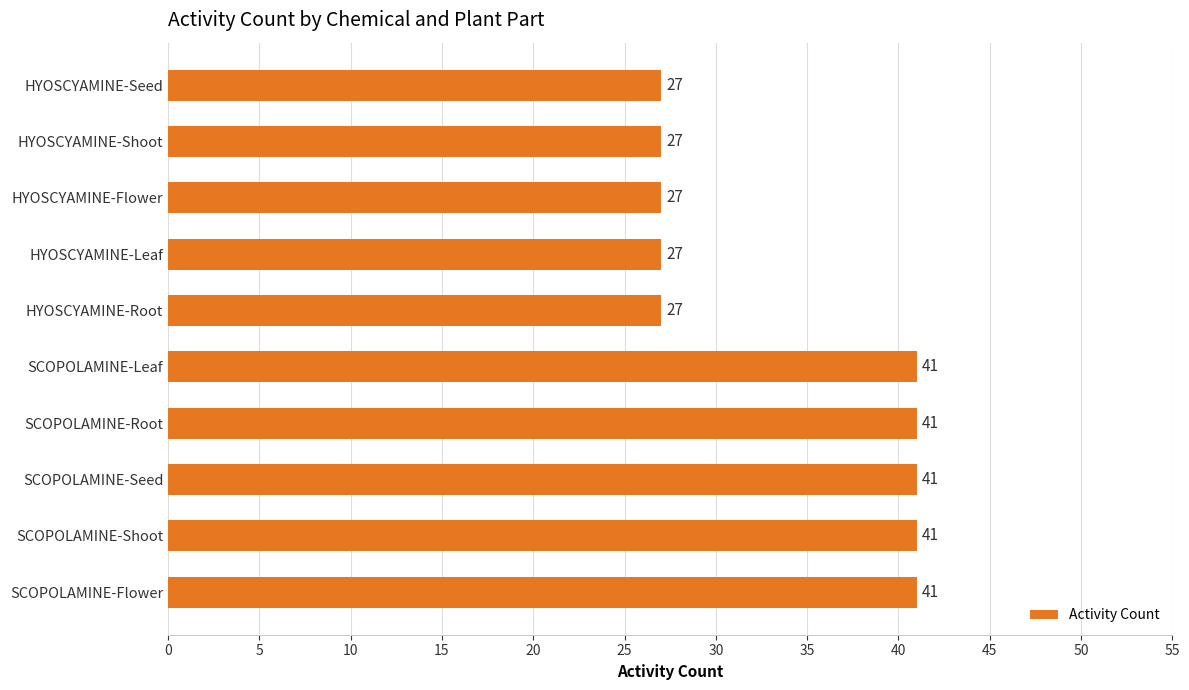

Read the value at HYOSCYAMINE-Root.

27